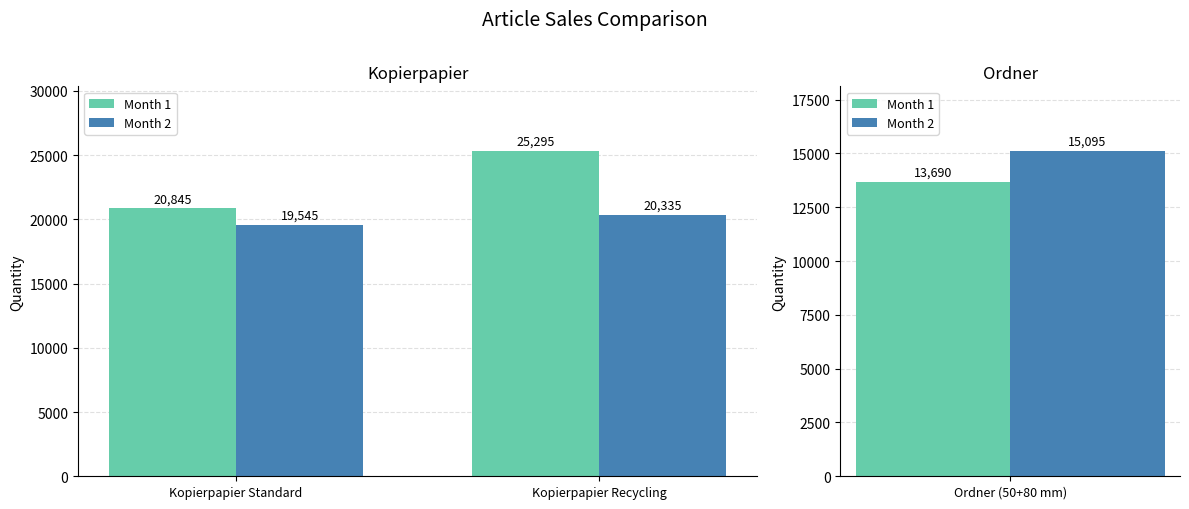

Read the Month 1 value at Kopierpapier Recycling, to the nearest 100.

25300